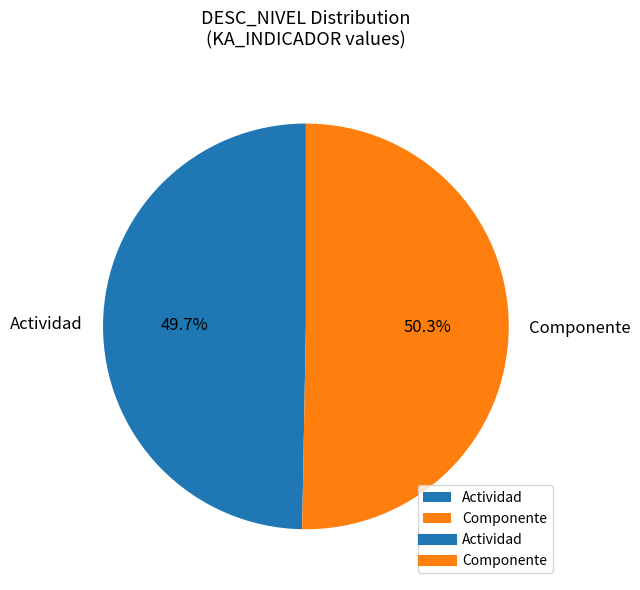

Which slice is the largest?

Componente